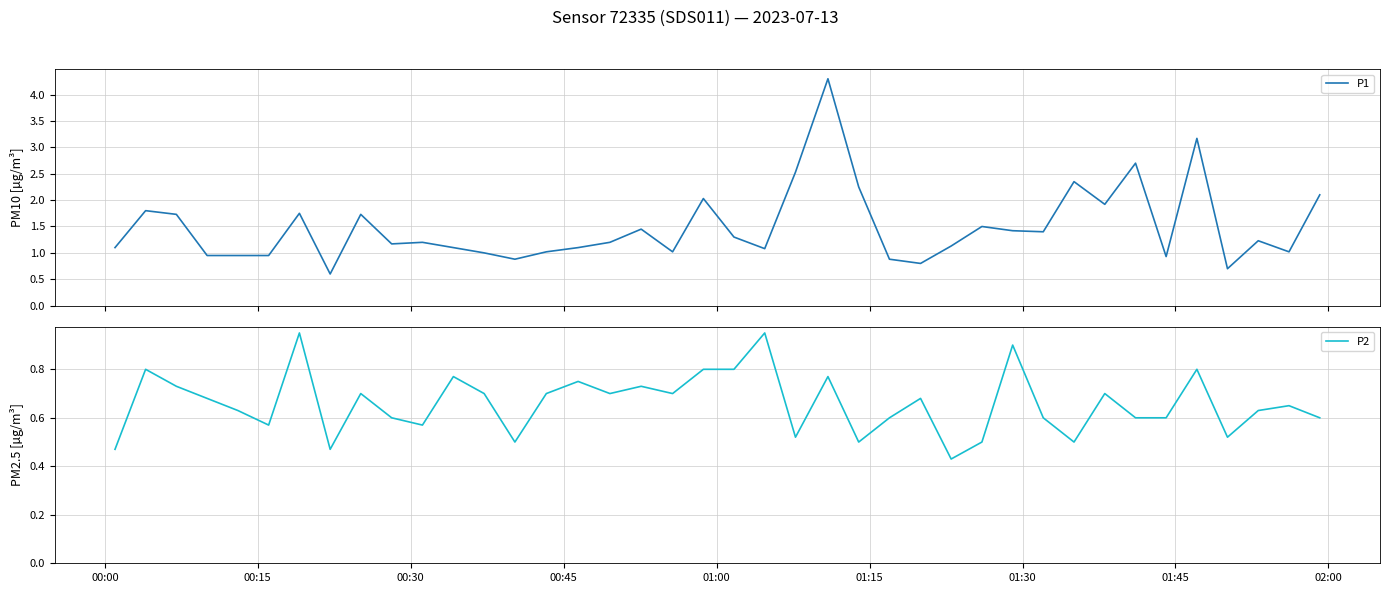

What is the highest value of the P1 series?

4.3